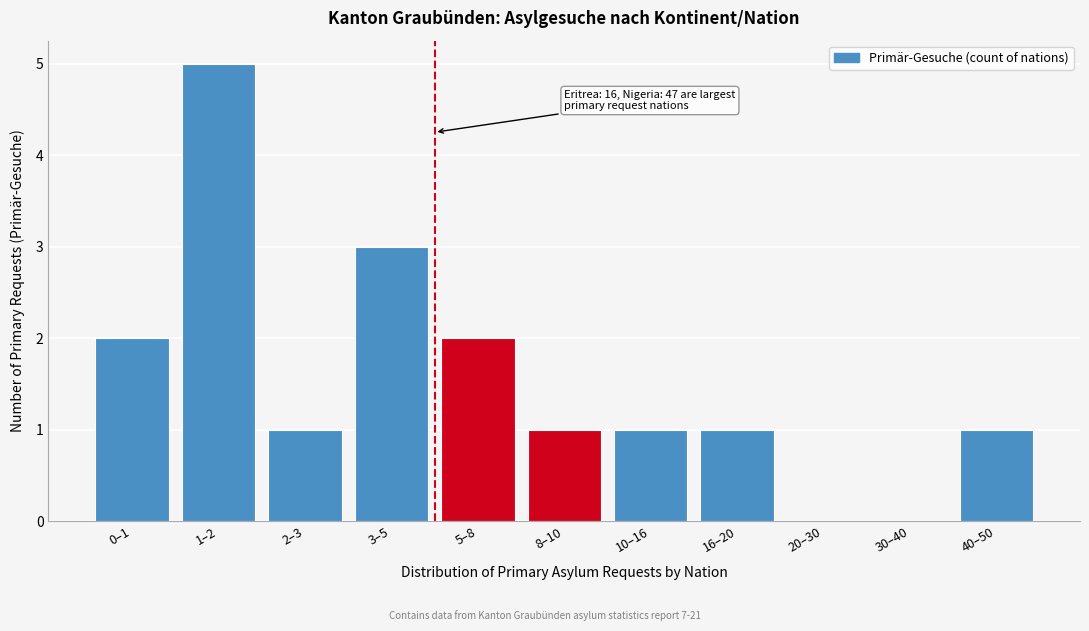

Reading left to right, extract all data points from this chart.

0–1=2	1–2=5	2–3=1	3–5=3	5–8=2	8–10=1	10–16=1	16–20=1	20–30=0	30–40=0	40–50=1